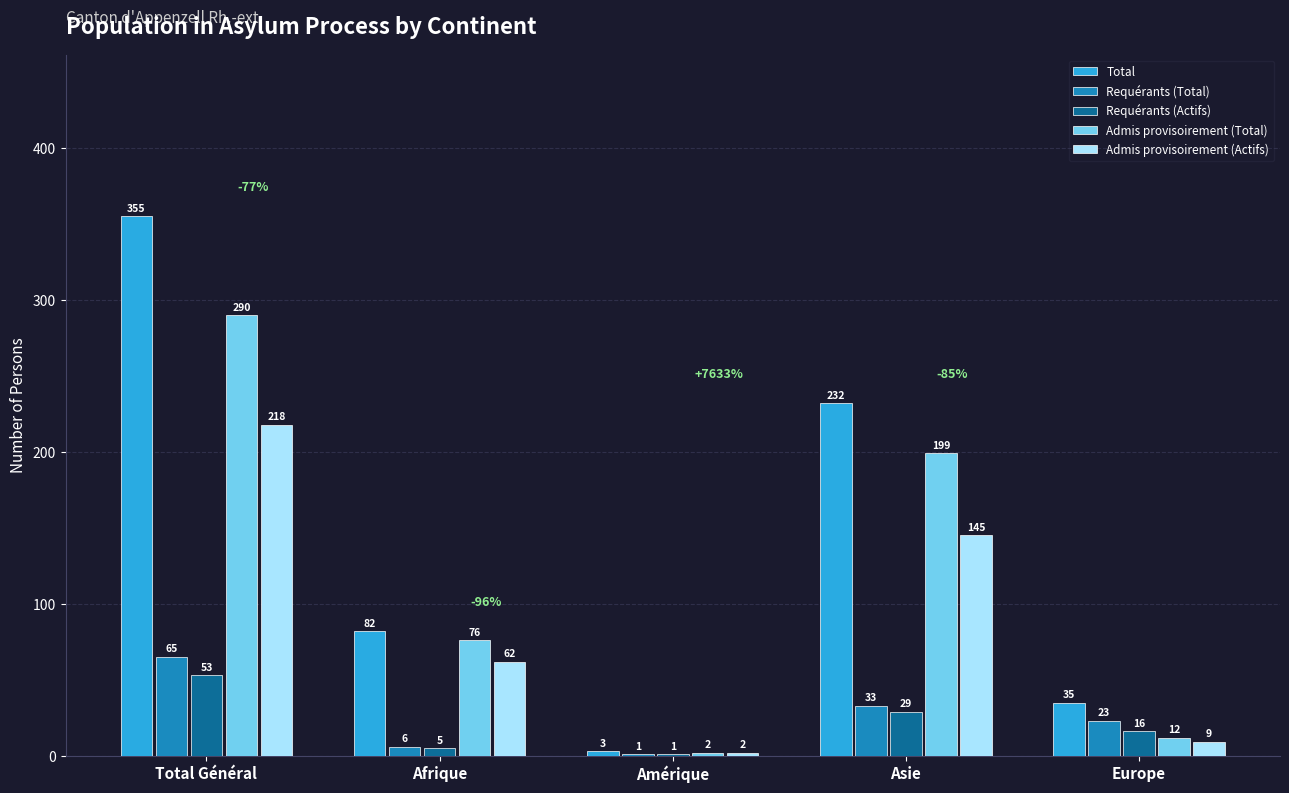

At which category is the sum across all series the highest?

Total Général